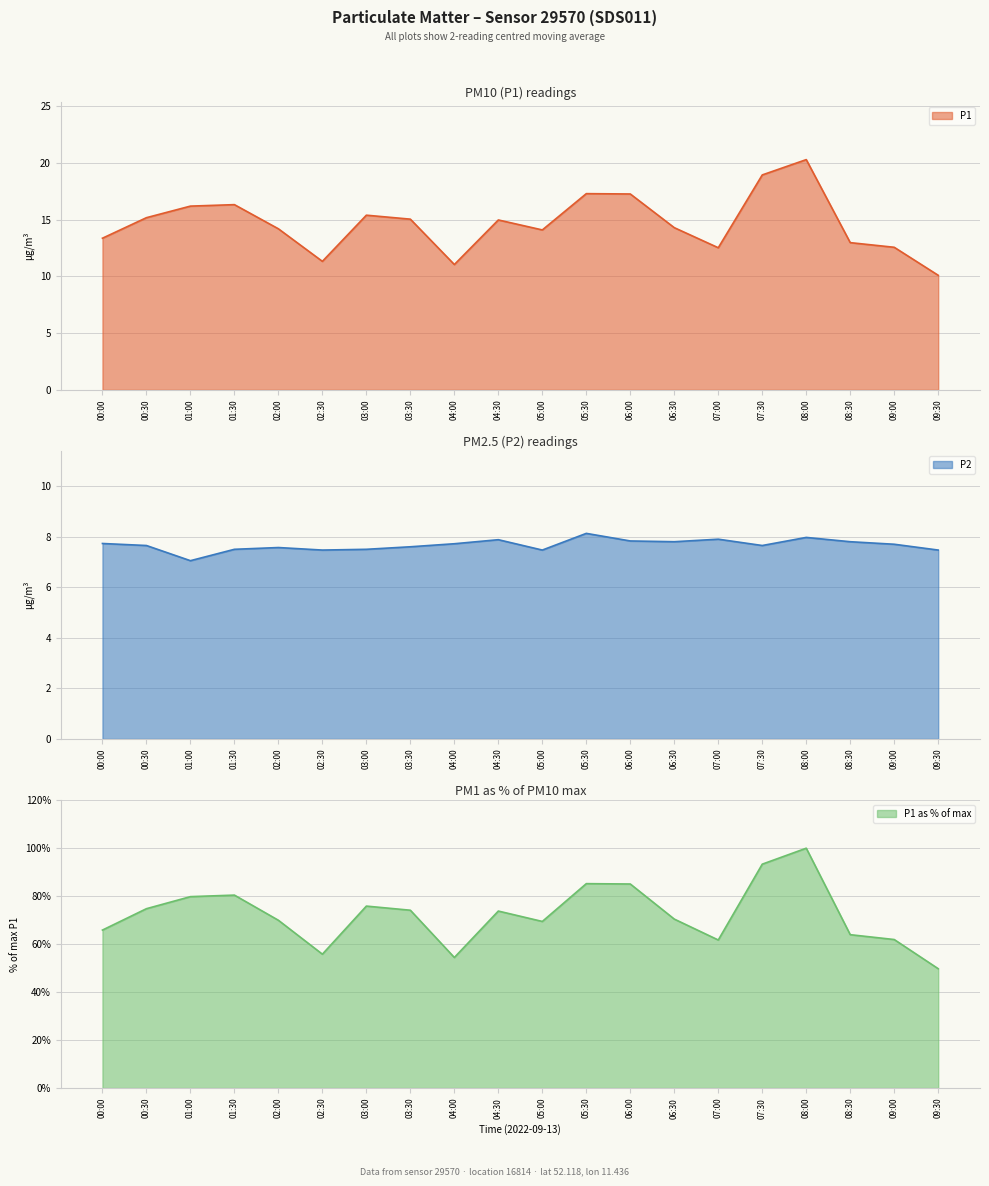

True or false: P2 and P1 intersect in this chart.

False